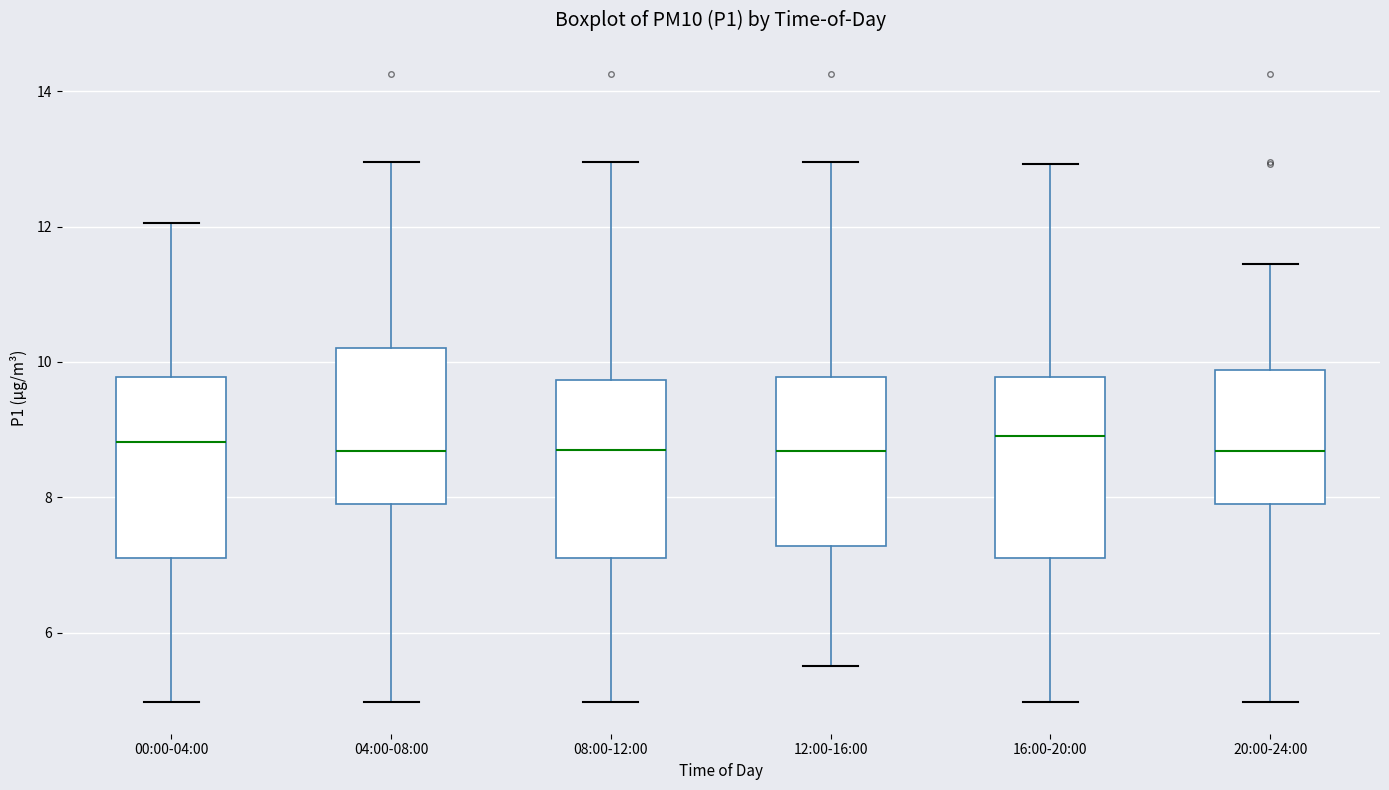

Reading left to right, read every box against the y-axis: the position of its median line, the range the box covers, and the ends of its whiskers. The values are not printed on the chart, so give them approximately, as read against the axis.

00:00-04:00: median 8.8, box 7.2 to 9.8, whiskers 5.0 to 12.0
04:00-08:00: median 8.6, box 8.0 to 10.2, whiskers 5.0 to 13.0
08:00-12:00: median 8.8, box 7.2 to 9.8, whiskers 5.0 to 13.0
12:00-16:00: median 8.6, box 7.2 to 9.8, whiskers 5.6 to 13.0
16:00-20:00: median 9.0, box 7.2 to 9.8, whiskers 5.0 to 13.0
20:00-24:00: median 8.6, box 8.0 to 9.8, whiskers 5.0 to 11.4